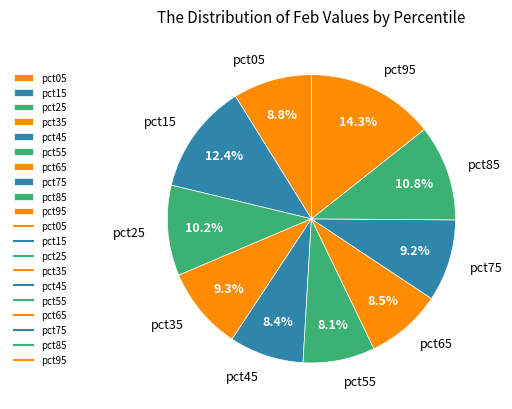

Which slice is the largest?

pct95